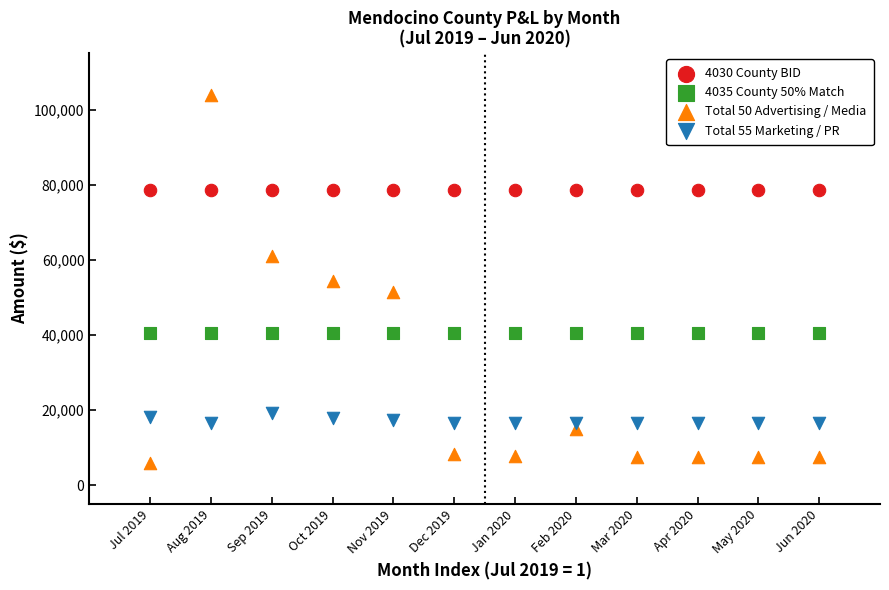

Which series reaches the maximum Y coordinate?

Total 50 Advertising / Media